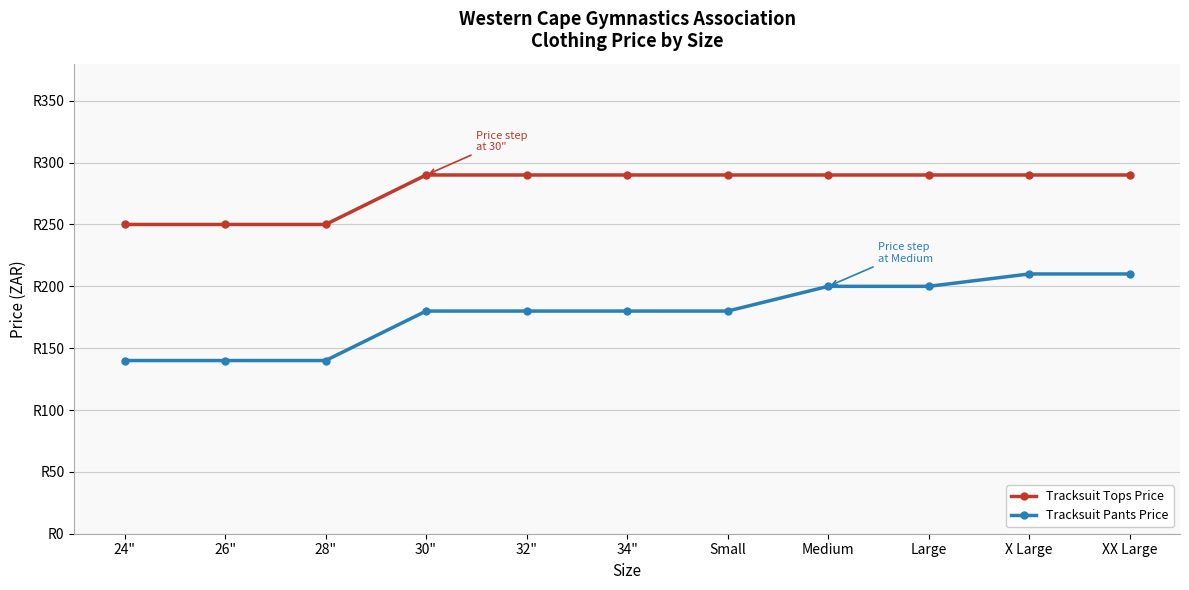

At which category does the chart reach its minimum across all series?

24"